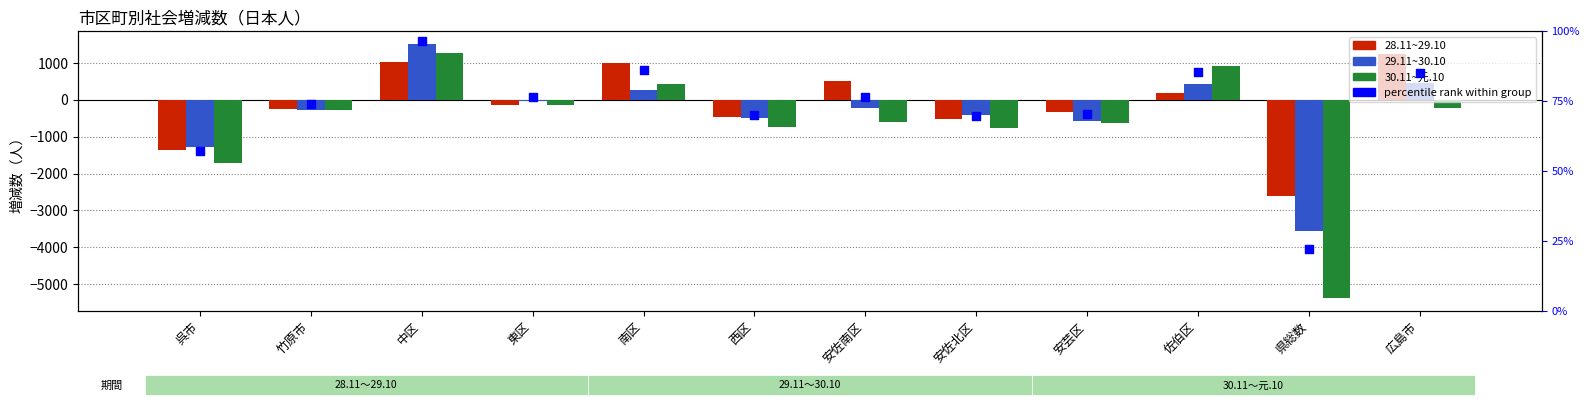

What is the total value across all series at 安芸区?

-1541